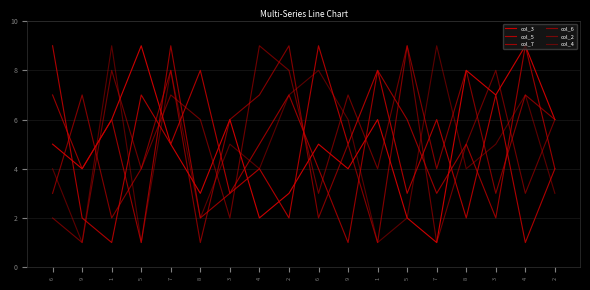

Rank the series at 6 from highest to lowest value.

col_5, col_7, col_3, col_4, col_6, col_2